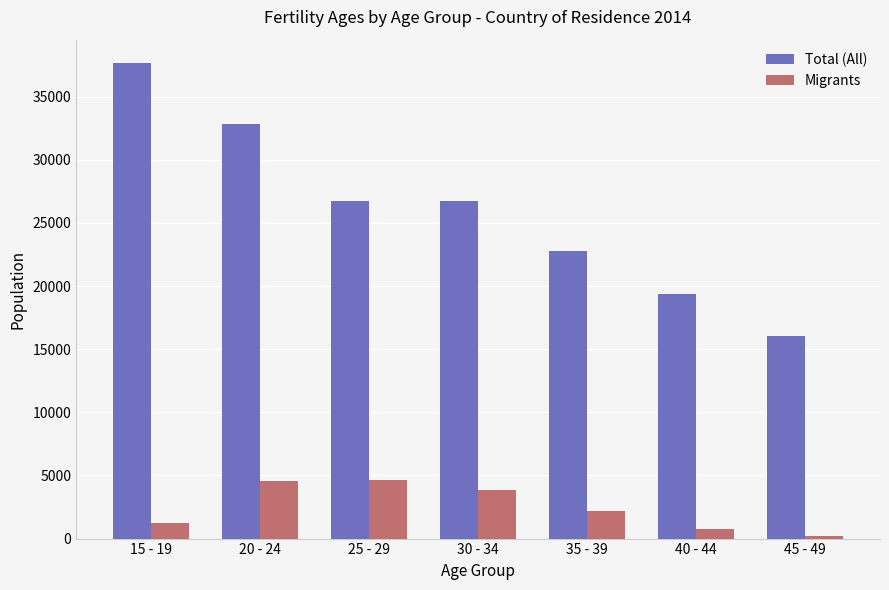

What is the value of the Migrants bar at the 7th from the left?

173